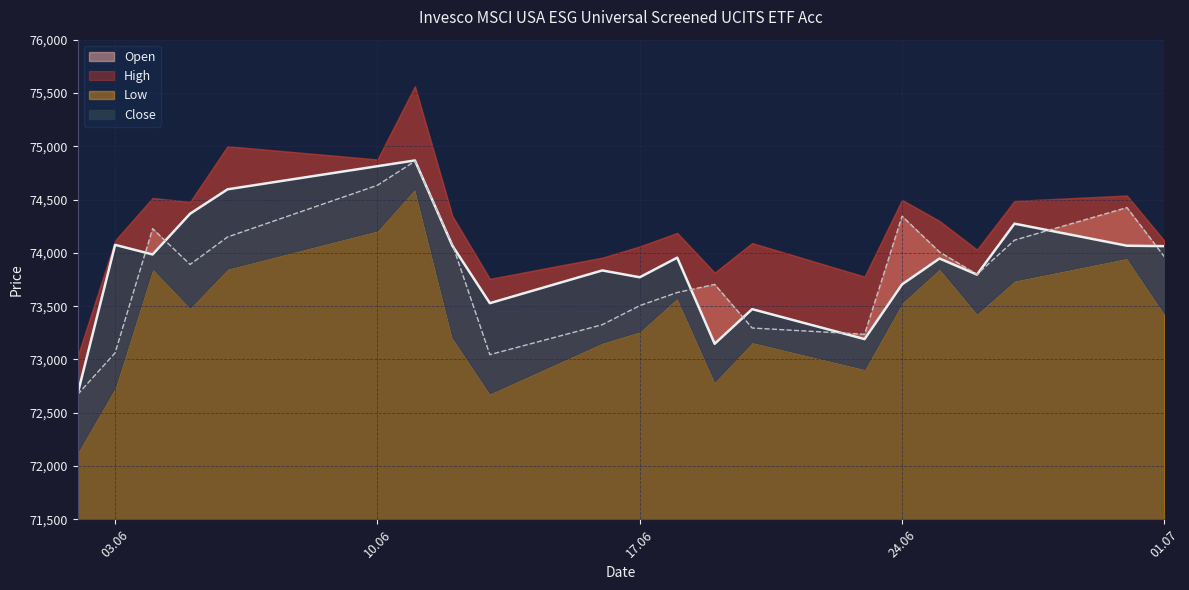

How many categories are shown in the chart?

21